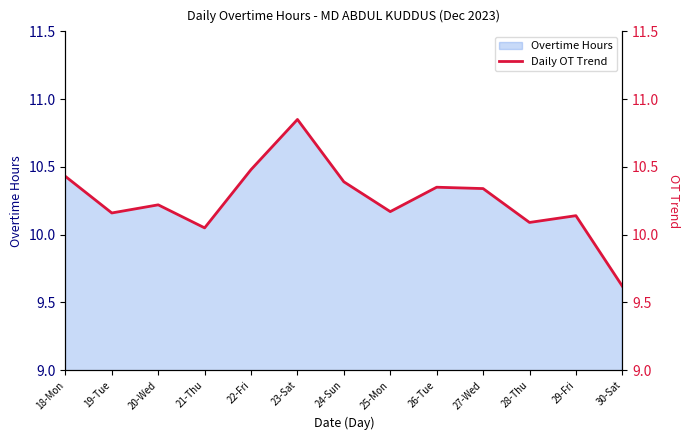

Where does the Overtime Hours series first go above 10?

18-Mon